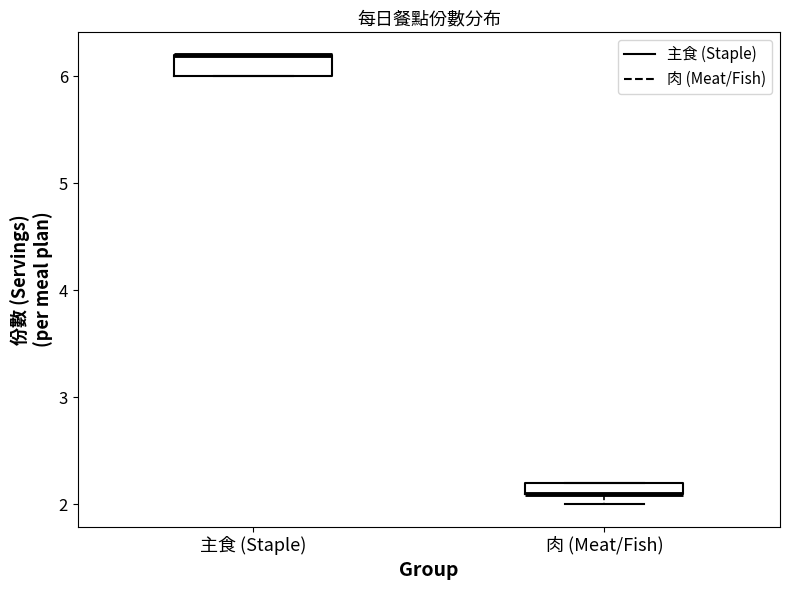

Which box is the tallest, from its lower edge to its upper edge?

主食 (Staple)